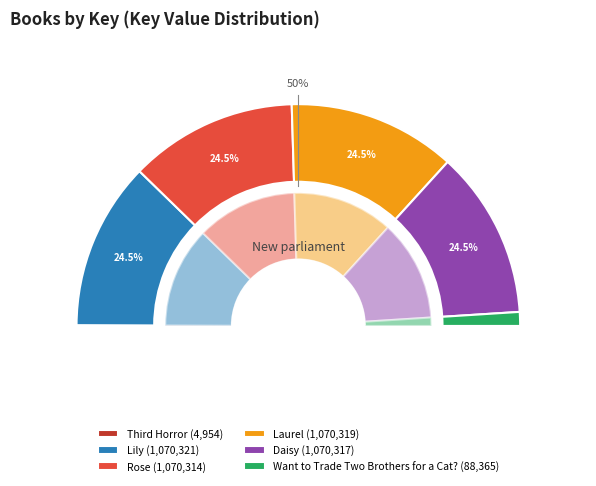

Is Laurel the majority of the pie?

No